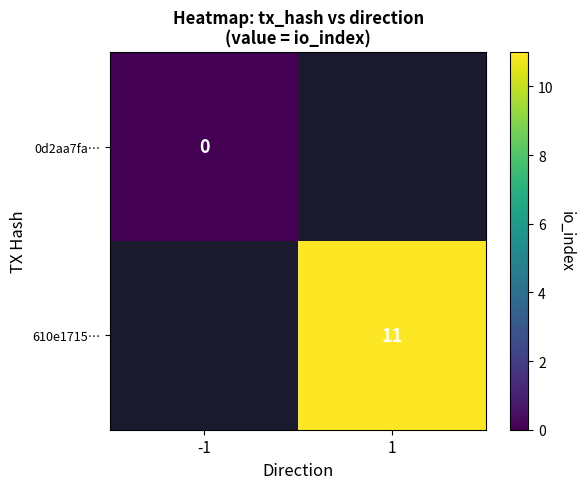

Is it true that 610e1715… equals 7 at 1?

False